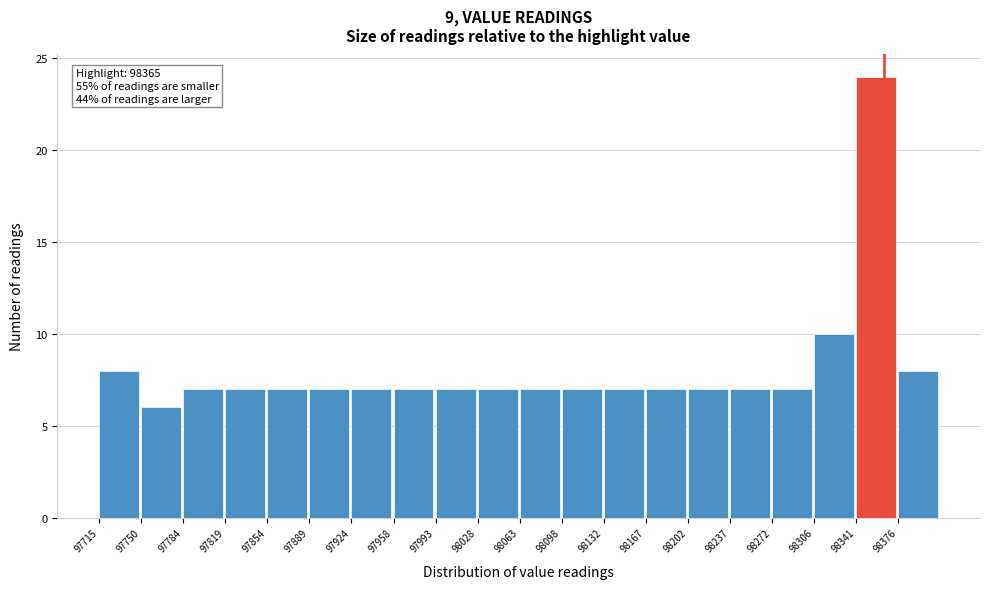

Which range on the x-axis has the tallest bar?

98340 to 98375